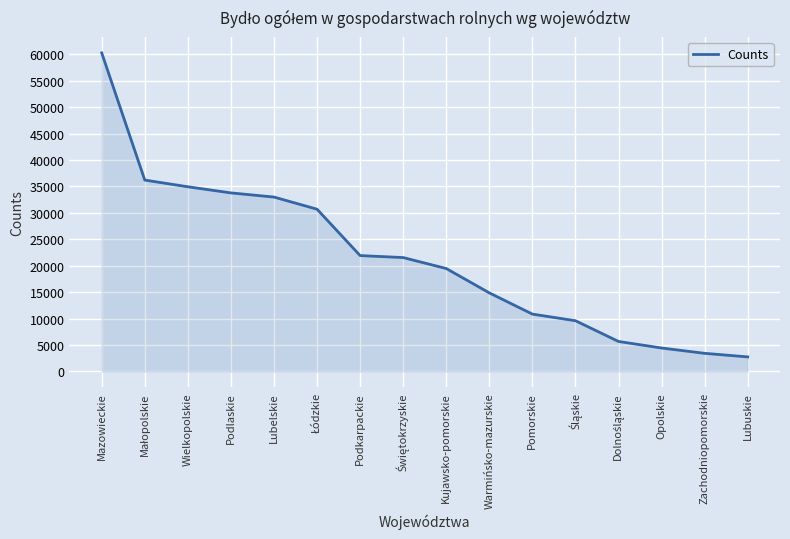

What is the difference between the maximum and minimum values?

57515